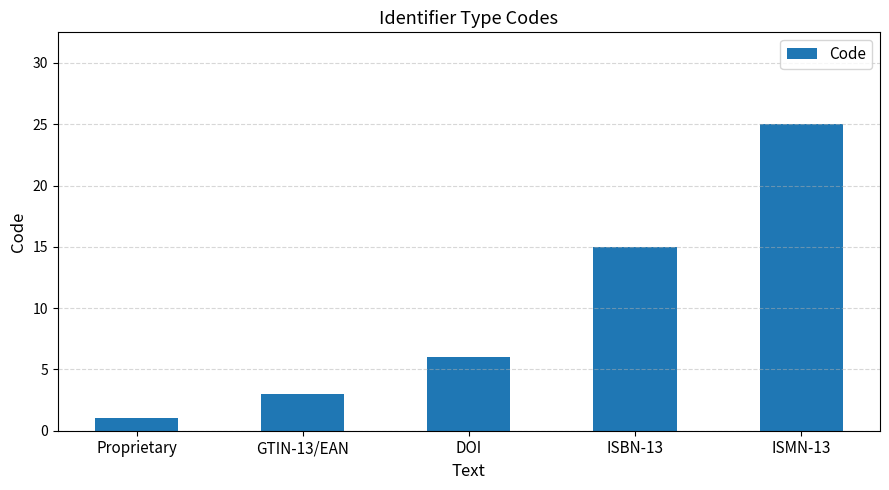

Reading left to right, transcribe all the data shown in this chart.

Proprietary=1	GTIN-13/EAN=3	DOI=6	ISBN-13=15	ISMN-13=25